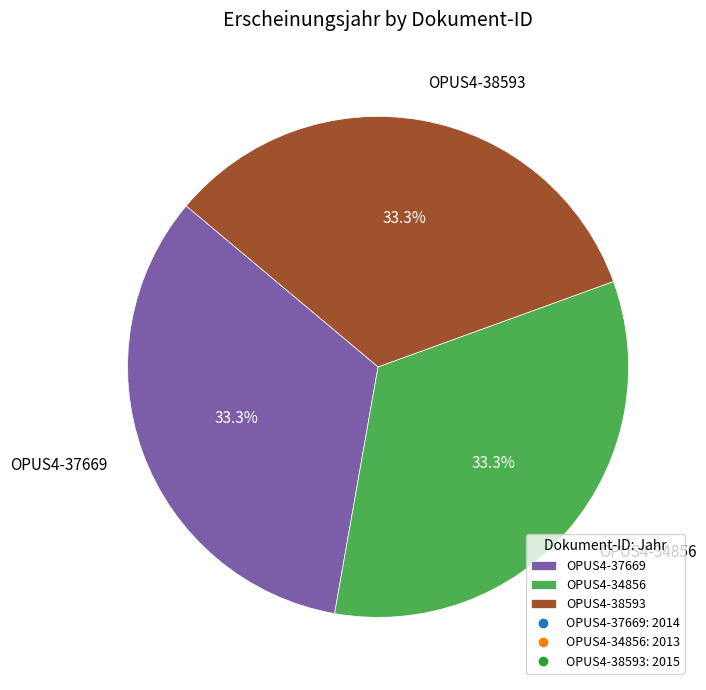

What is the total percentage of OPUS4-34856 and OPUS4-37669?

66.7%